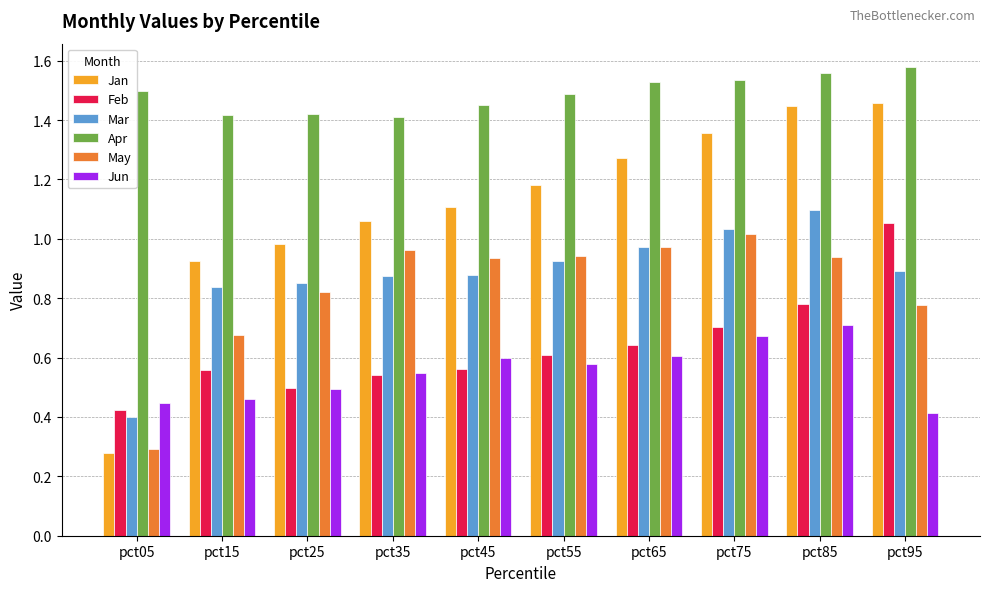

At which category is the sum across all series the highest?

pct85